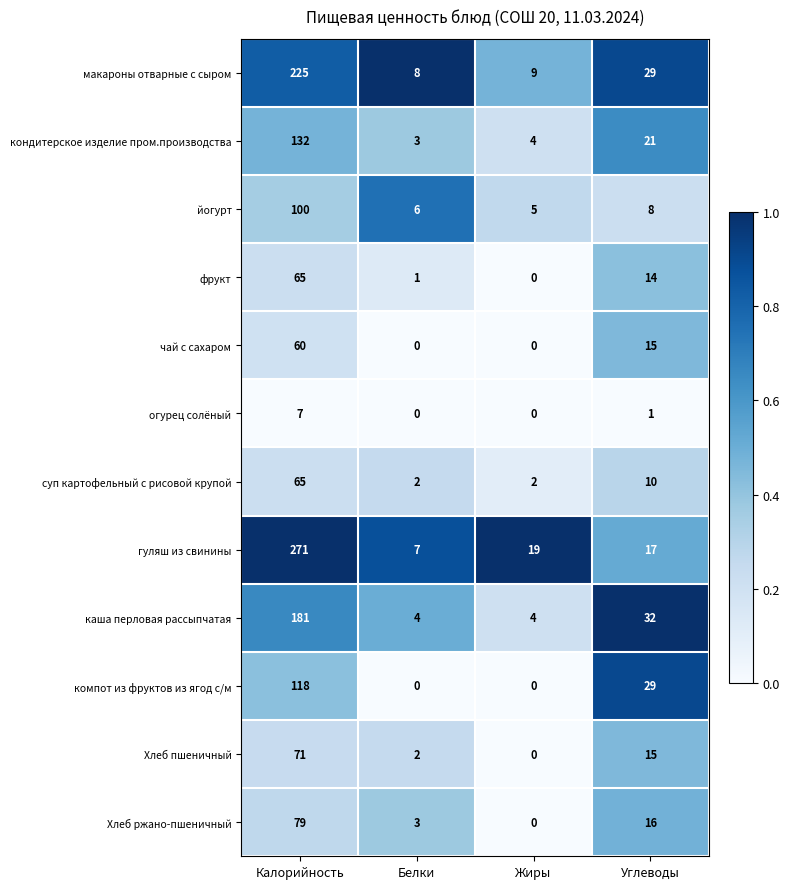

At which category is the sum across all series the highest?

Калорийность